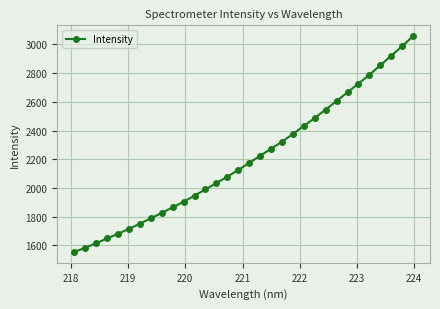

Count the number of data series in this chart.

1